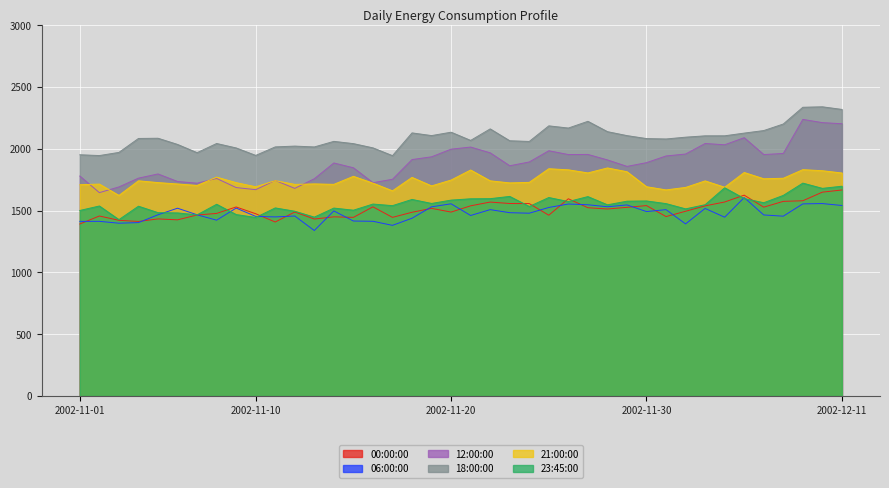

Between 2002-11-15 and 2002-11-22, which series saw the biggest shift?

00:00:00